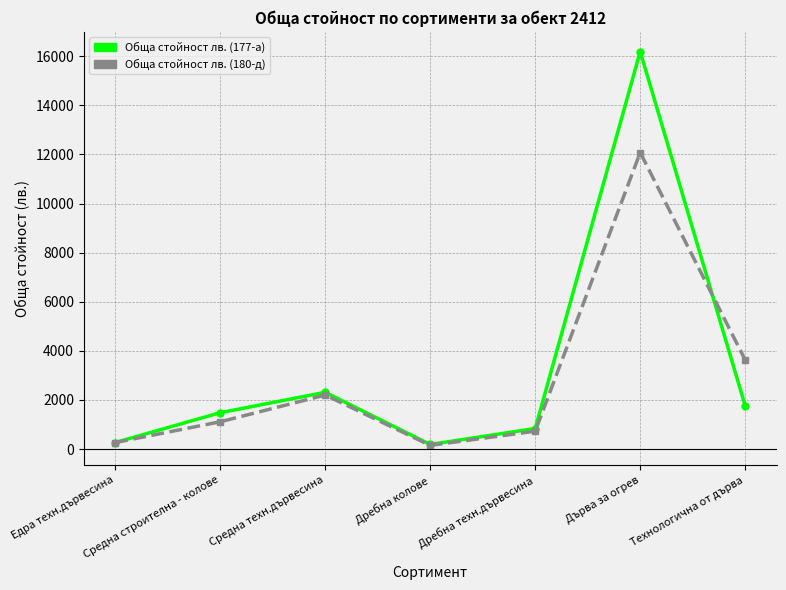

At which category does Обща стойност лв. (177-а) reach its first local peak?

Средна техн.дървесина